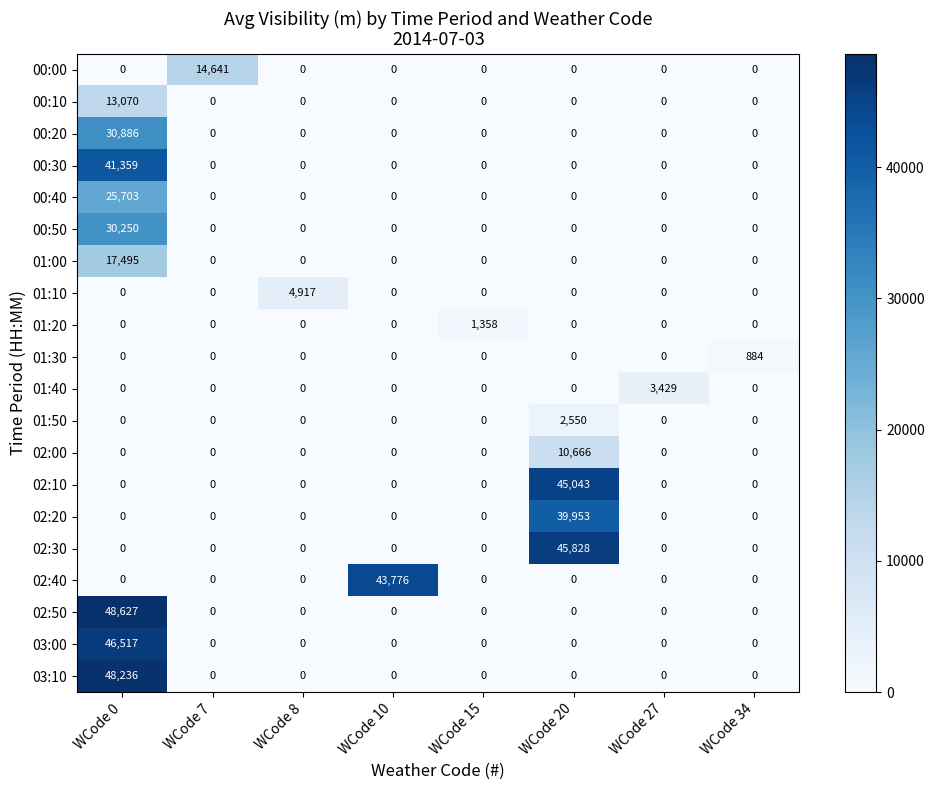

What is the maximum value shown in the chart?

48627